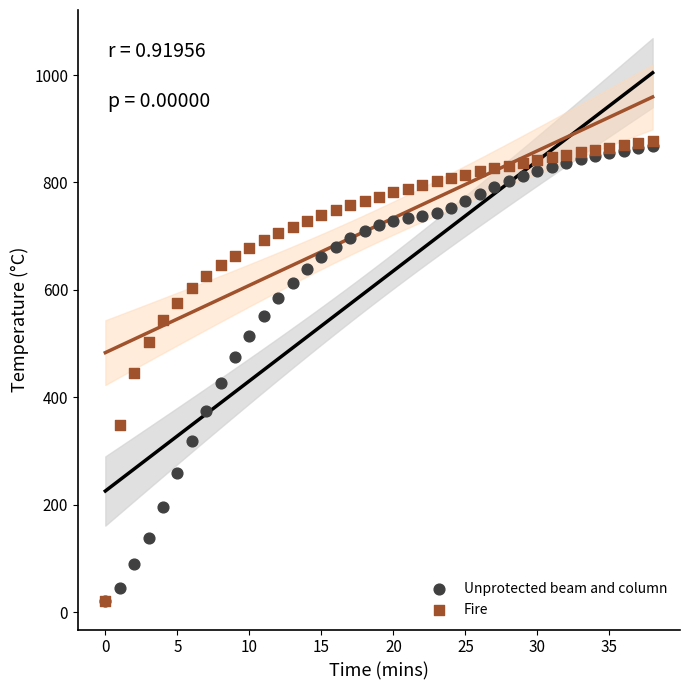

What are all the series names shown in the legend?

Unprotected beam and column, Fire